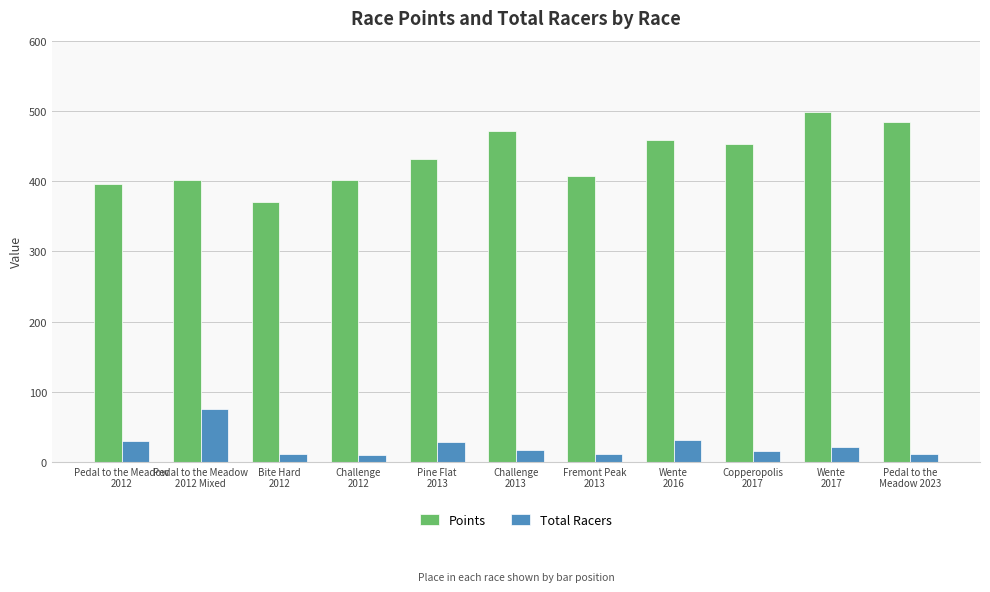

What is the average value of the Total Racers series?

24.0